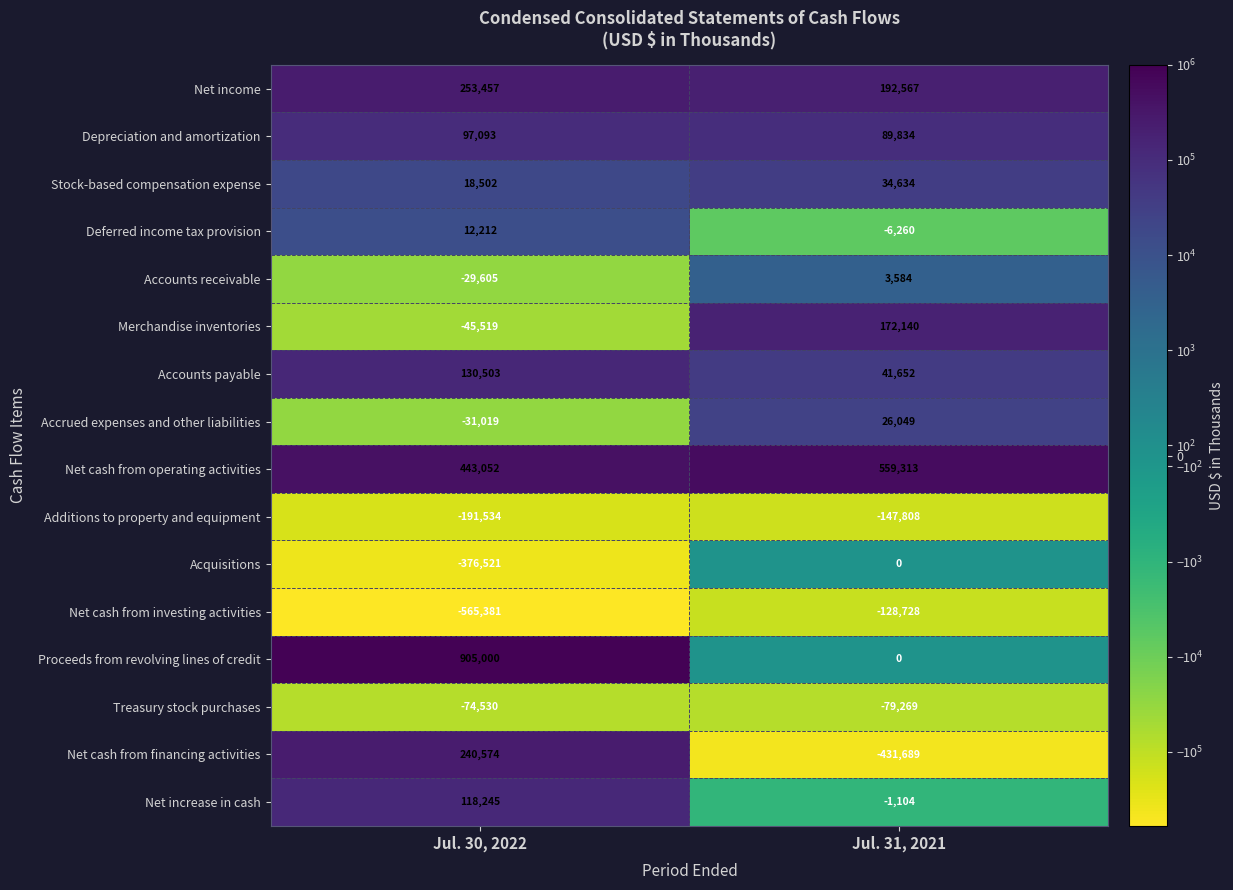

How many data points does each series have?

2